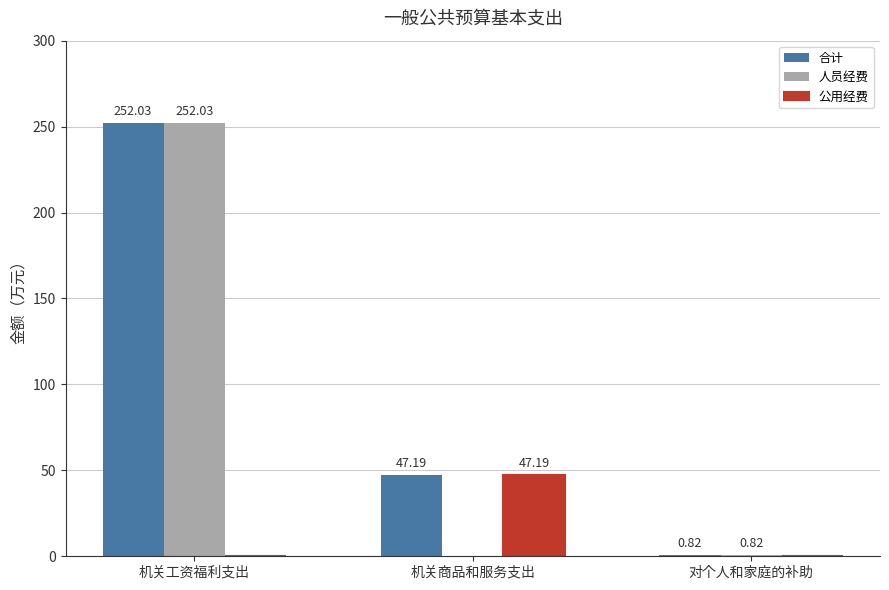

What is the sum of all 公用经费 values?

47.2